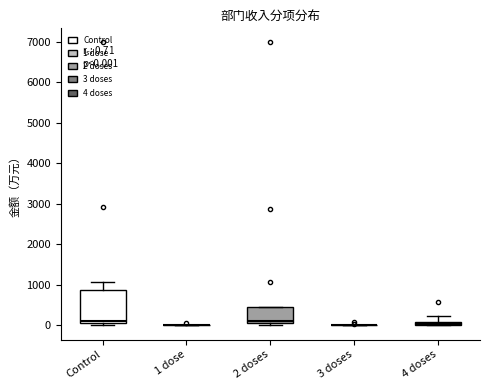

Comparing the boxes themselves (not the whiskers), which one is the tallest?

Control